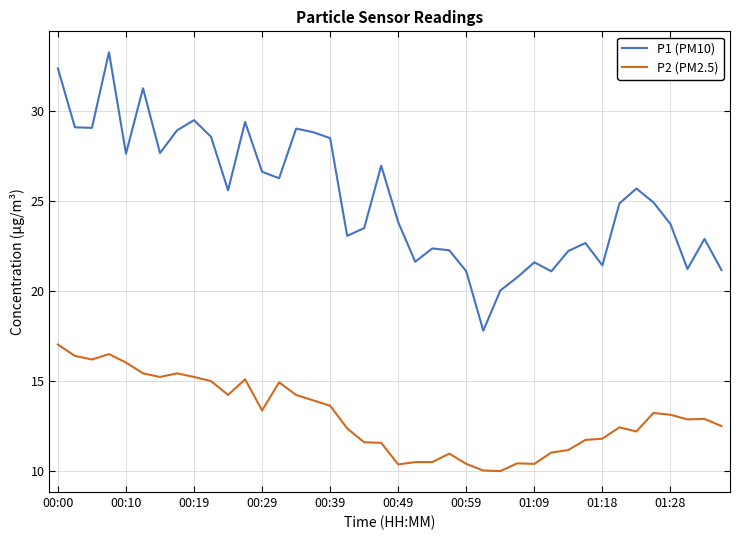

What is the highest value of the P2 (PM2.5) series?

17.0